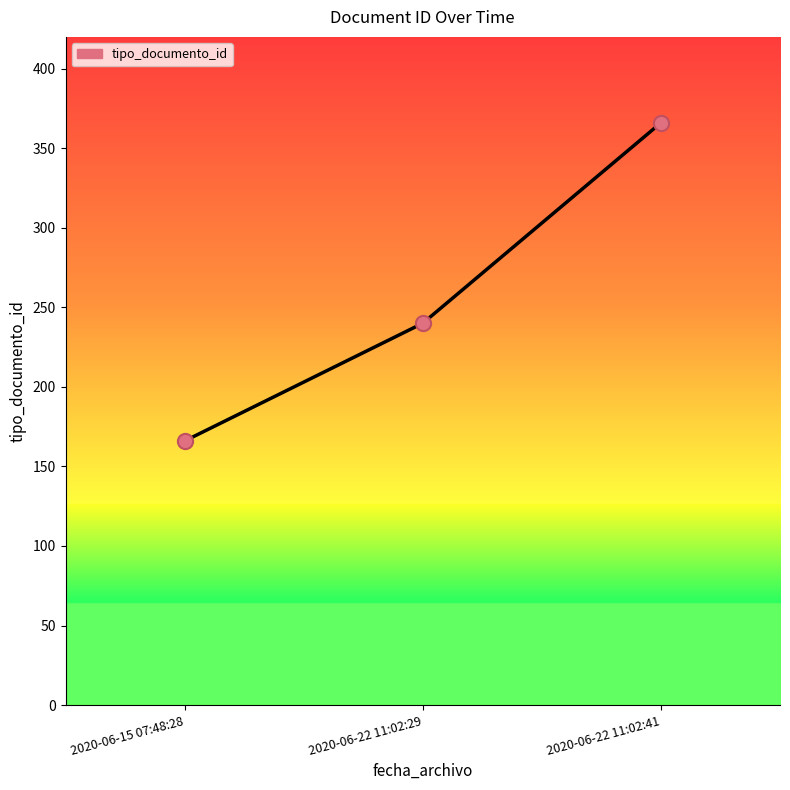

Approximately how many times larger is the value at 2020-06-22 11:02:29 compared to 2020-06-22 11:02:41?

0.7